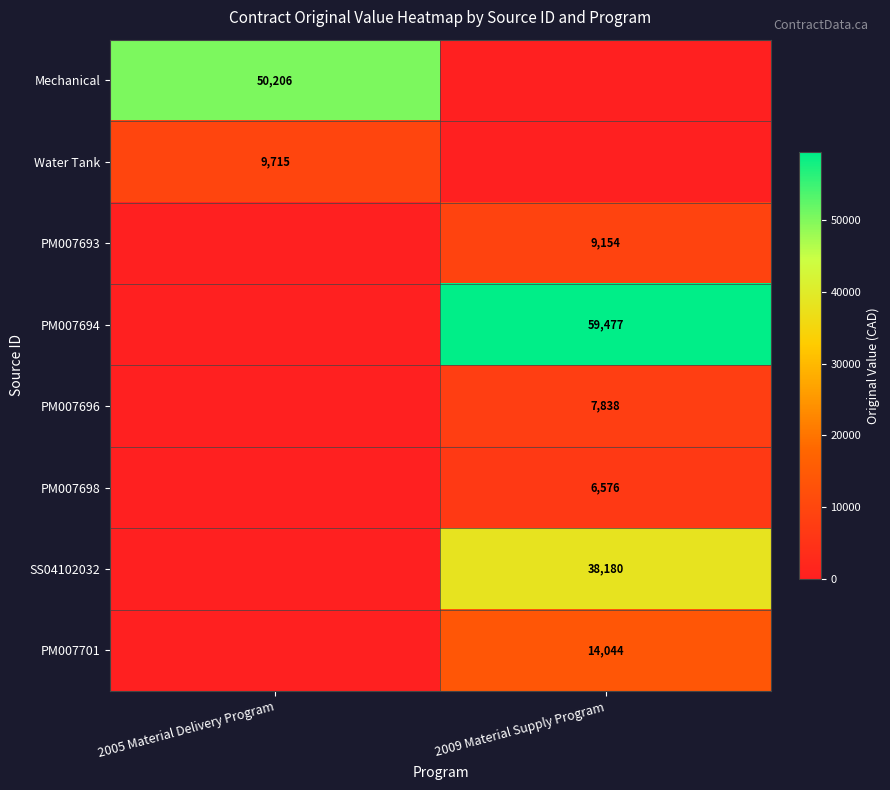

The value of PM007696 at 2009 Material Supply Program is 7838. True or false?

True